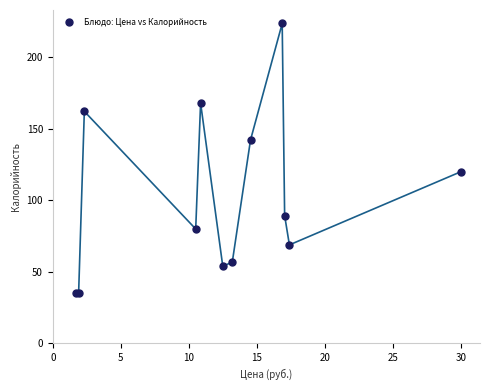

What Y value in the scatter plot is closest to 129?

120.0